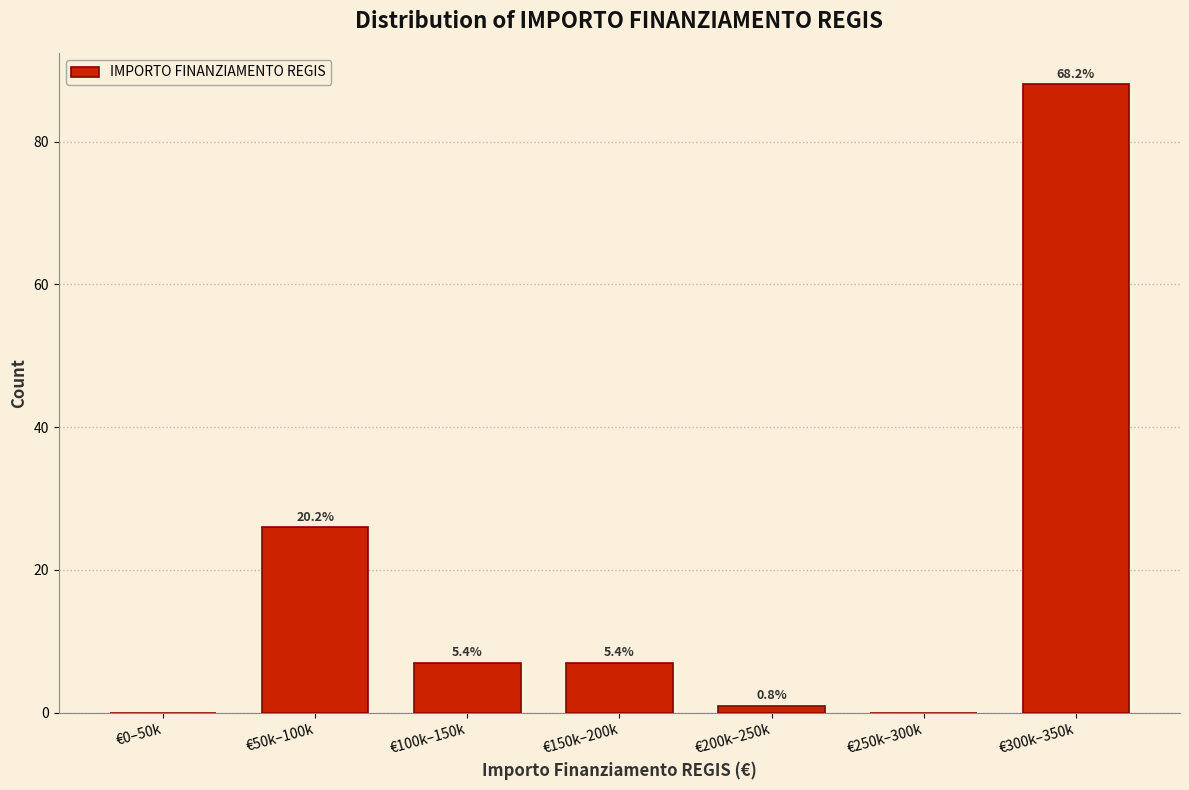

Are the bars horizontal?

No